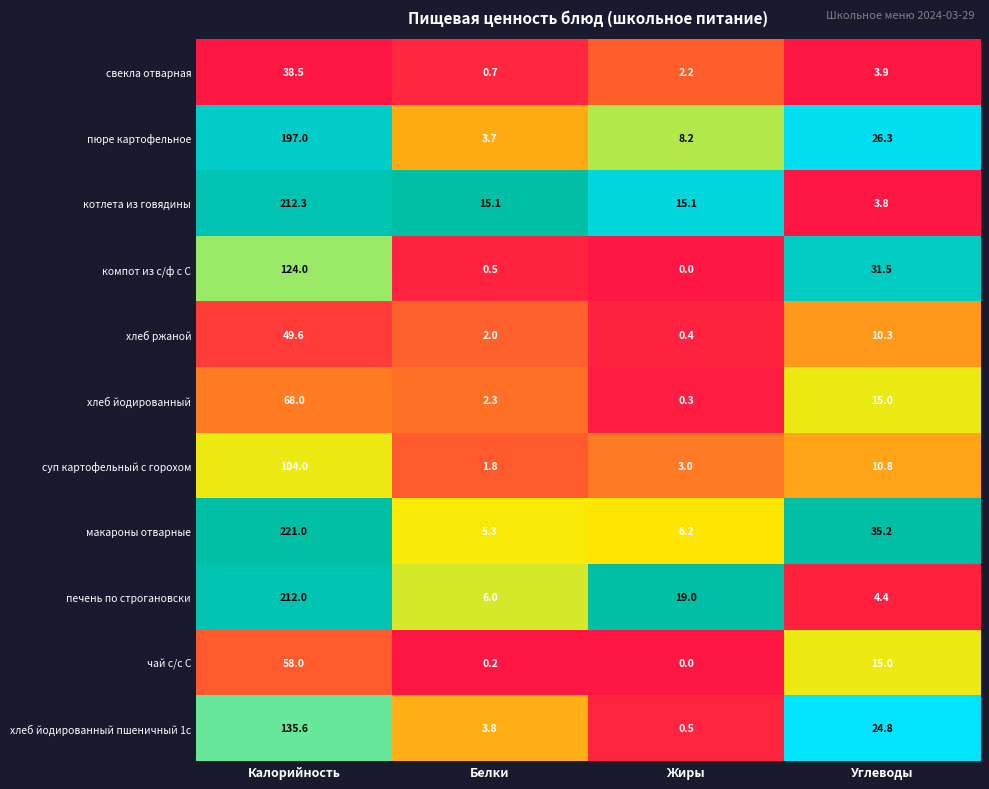

Which category has the highest value in the хлеб ржаной series?

Калорийность